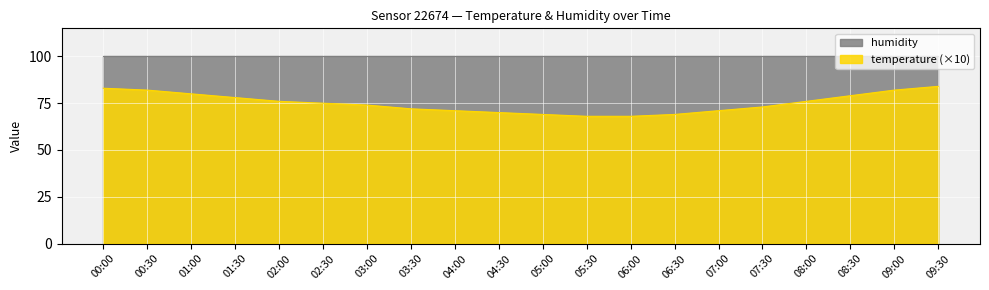

List the labels in order of value, largest first.

09:30, 00:00, 00:30, 09:00, 01:00, 08:30, 01:30, 02:00, 08:00, 02:30, 03:00, 07:30, 03:30, 04:00, 07:00, 04:30, 05:00, 06:30, 05:30, 06:00